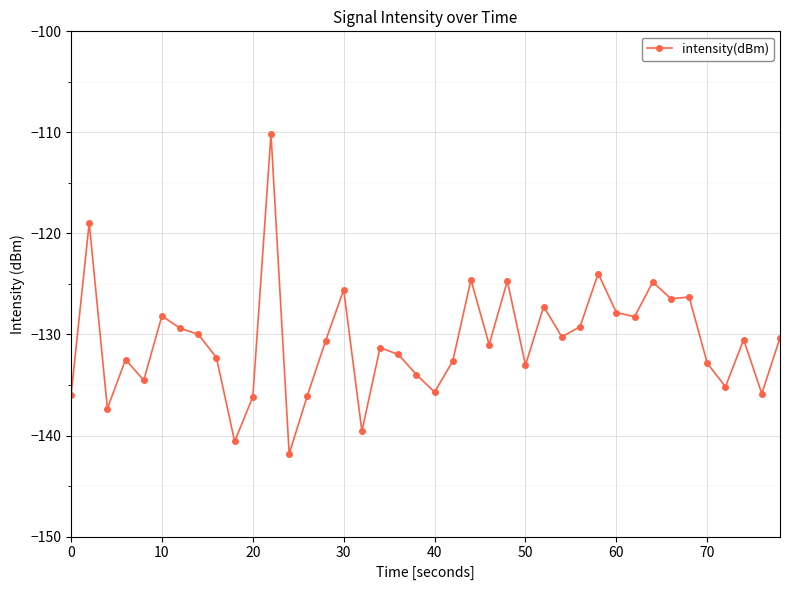

What is the value of the 40th point from the left?

-130.3